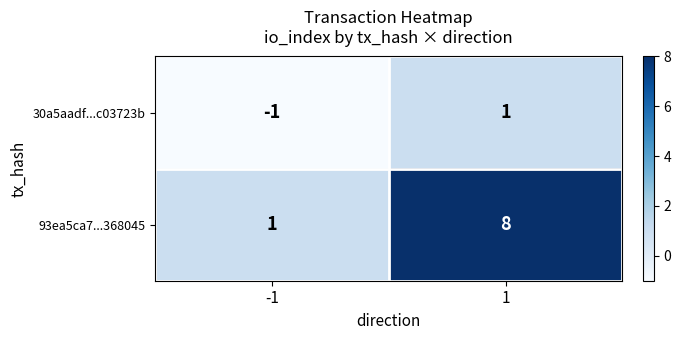

At which category is the sum across all series the highest?

1